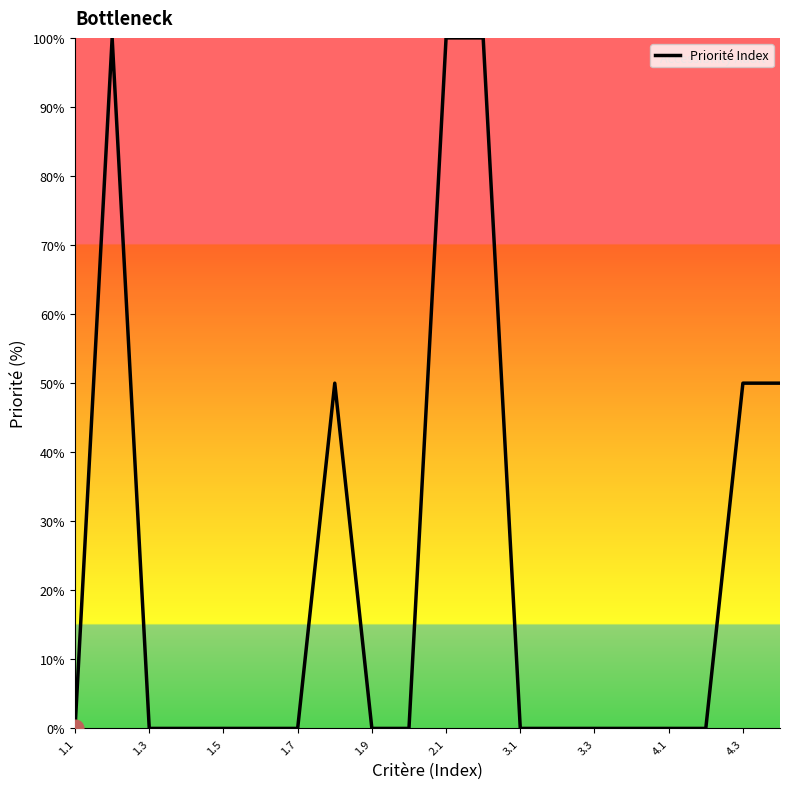

What is the maximum value shown in the chart?

100